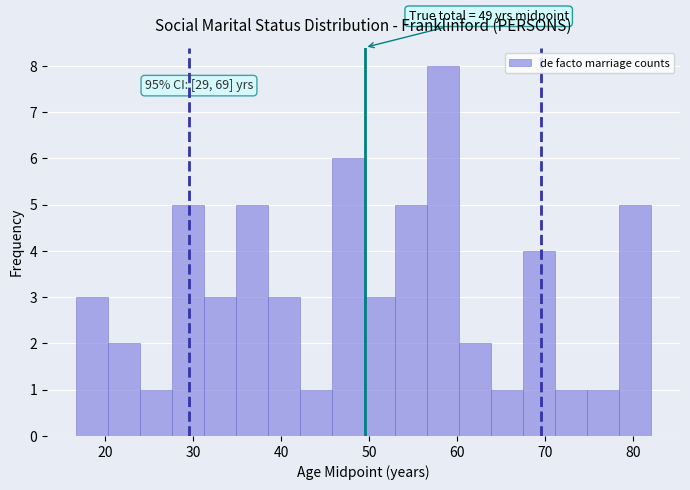

Around what value on the x-axis is the tallest bar? Give the approximate position of its centre, as read against the axis.

58